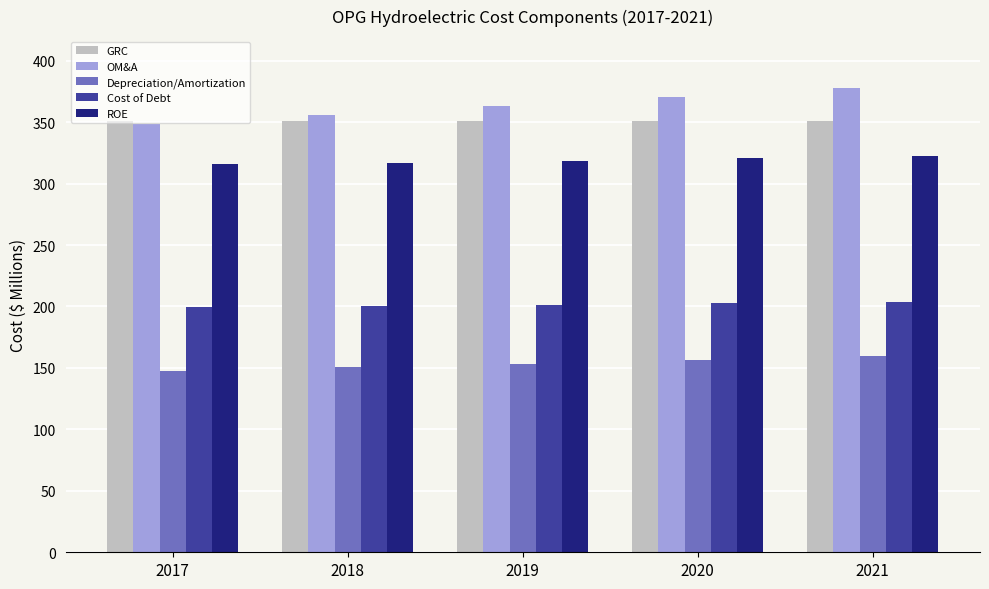

Rank the series by their maximum value, from highest to lowest.

OM&A, GRC, ROE, Cost of Debt, Depreciation/Amortization